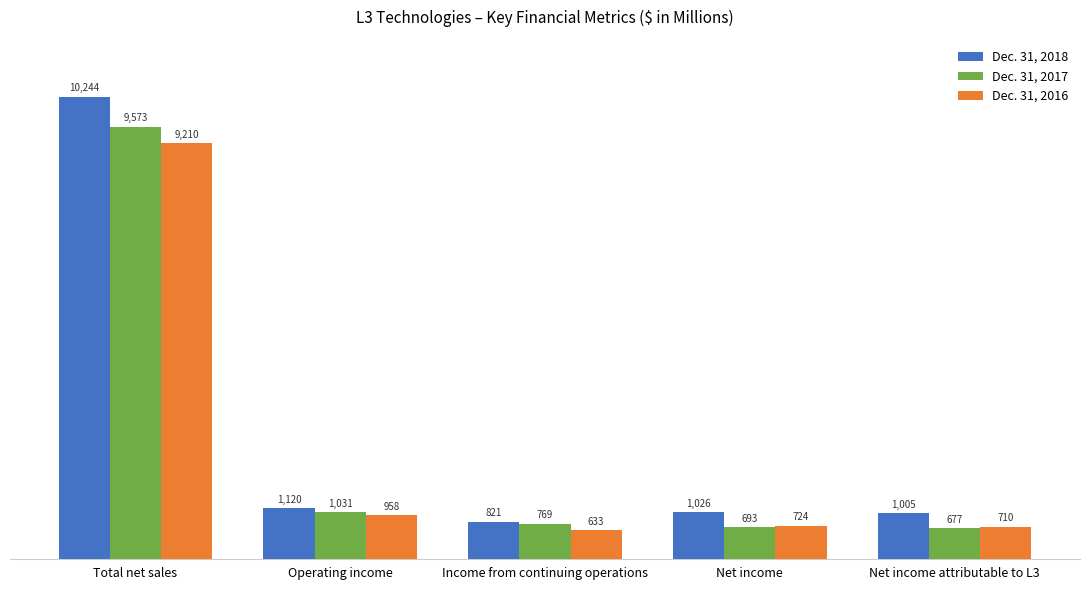

What is the maximum value for Dec. 31, 2017?

9573